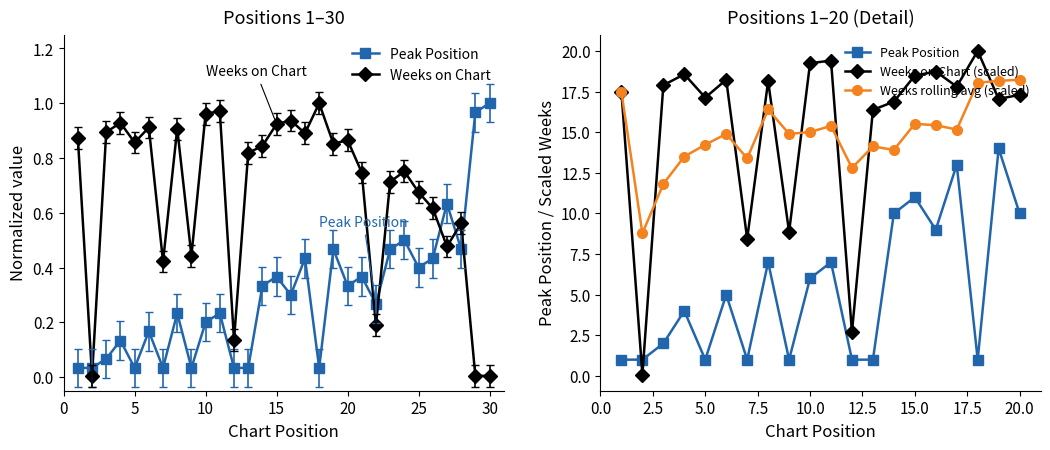

Does the chart have visible grid lines?

No